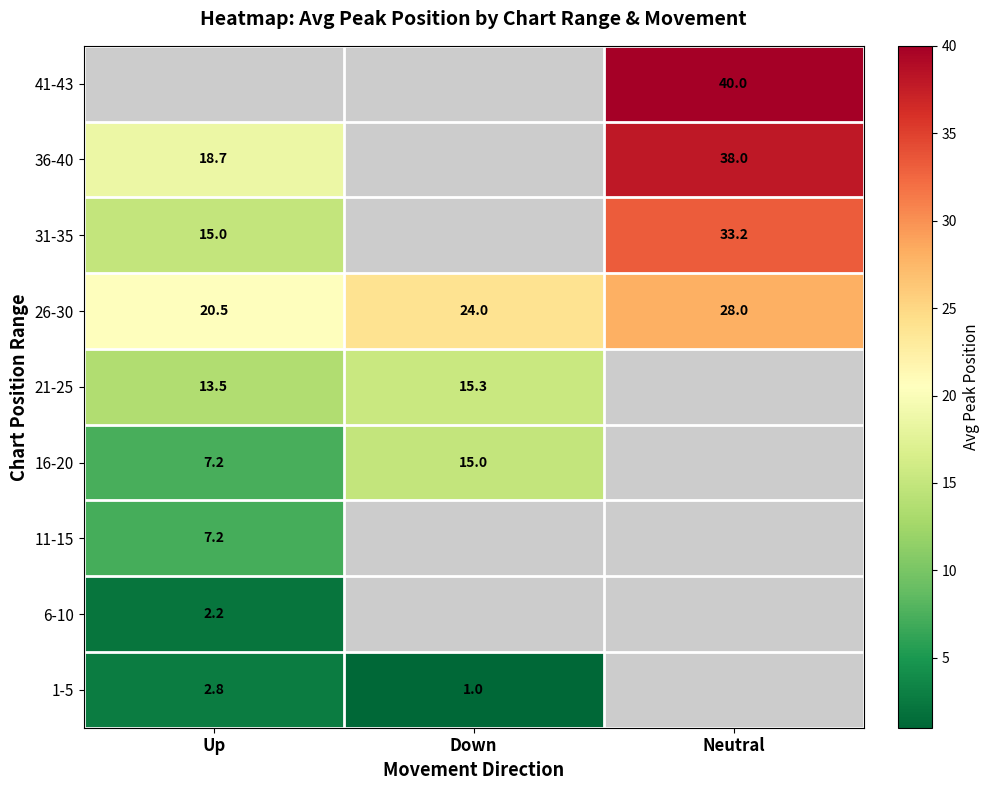

Which has a higher value, Up or Neutral?

Neutral